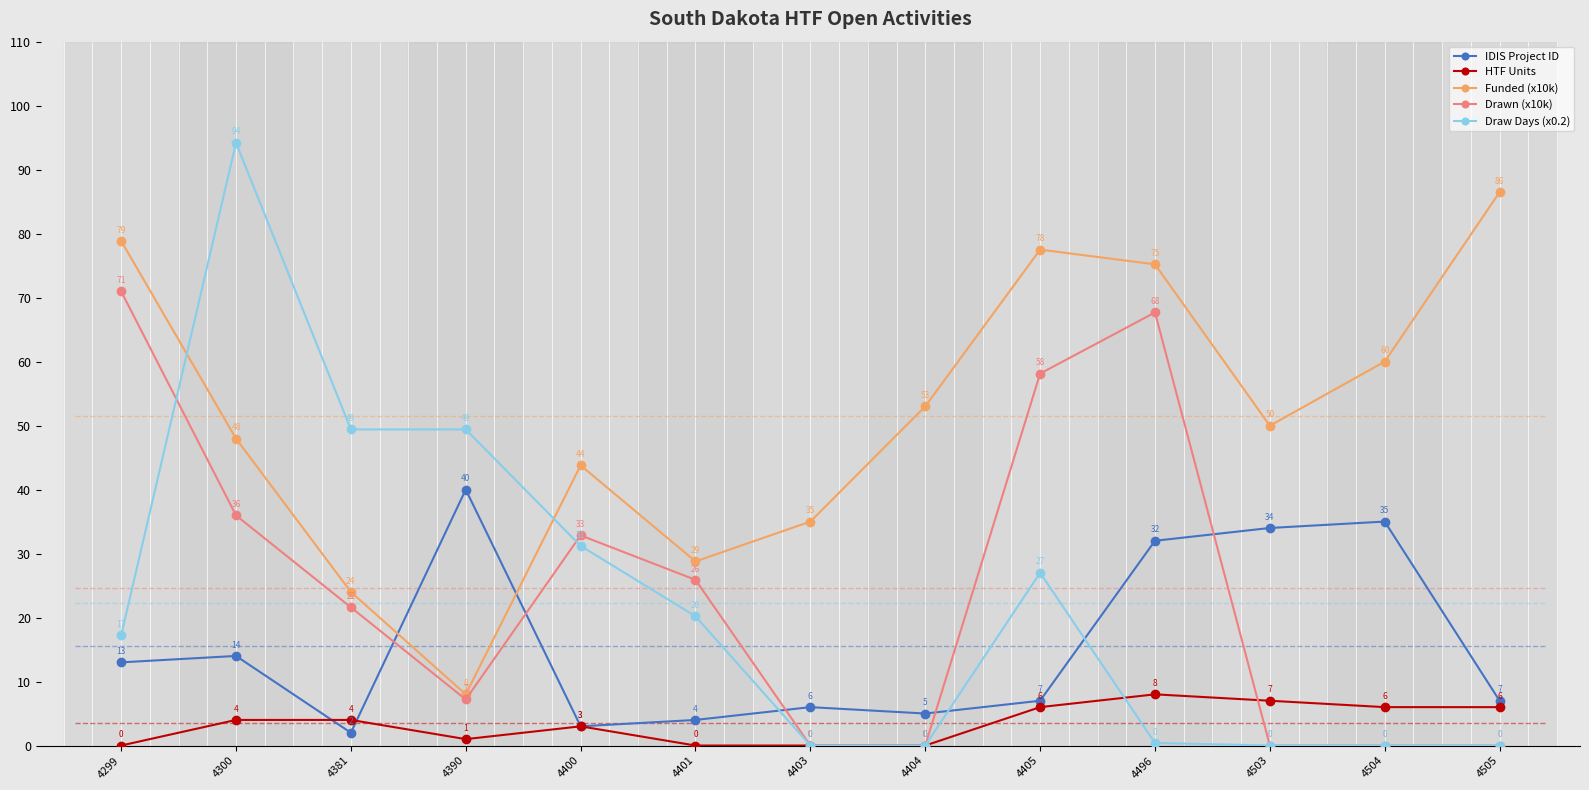

What value does the Draw Days (x0.2) series have at 4381?

49.4